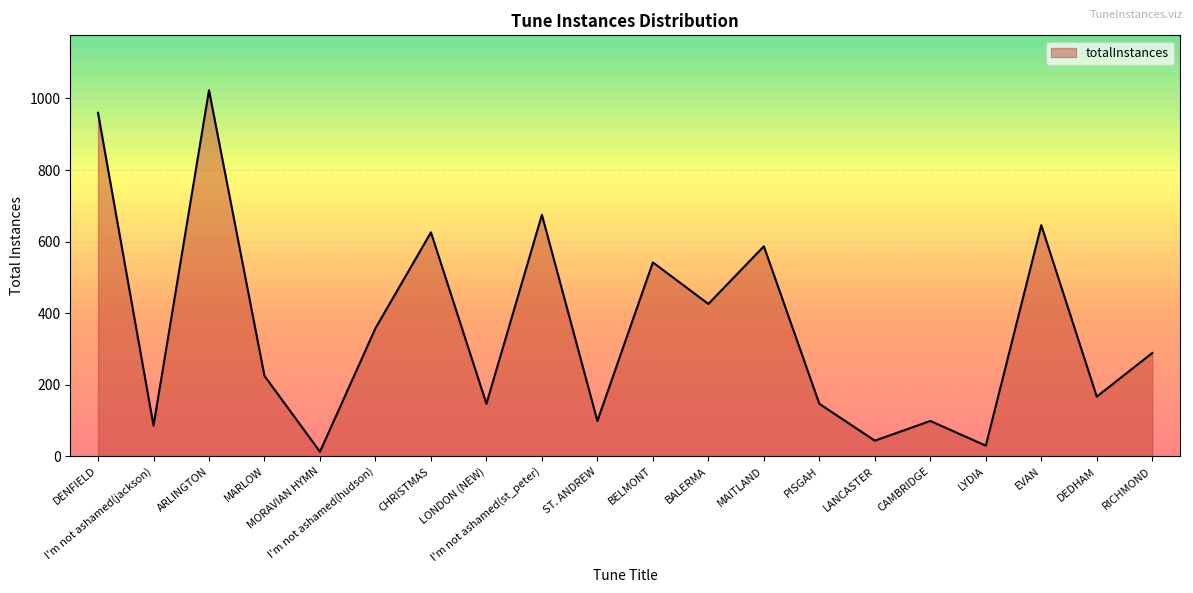

The value at DENFIELD is 1558. True or false?

False